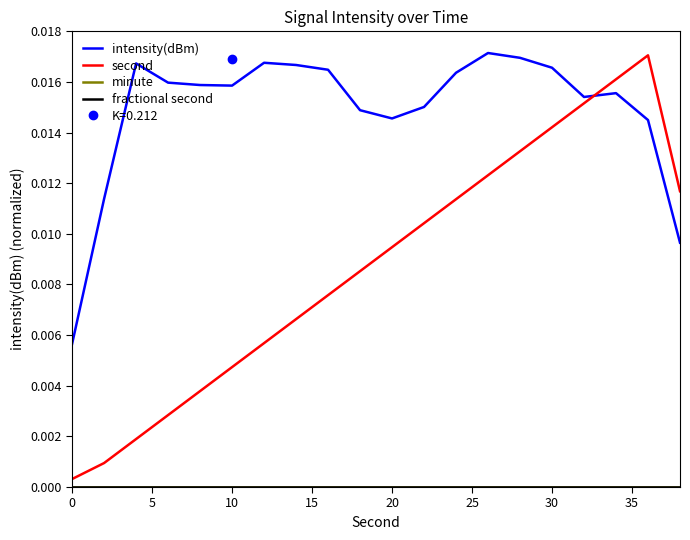

True or false: minute and second cross at least once.

False